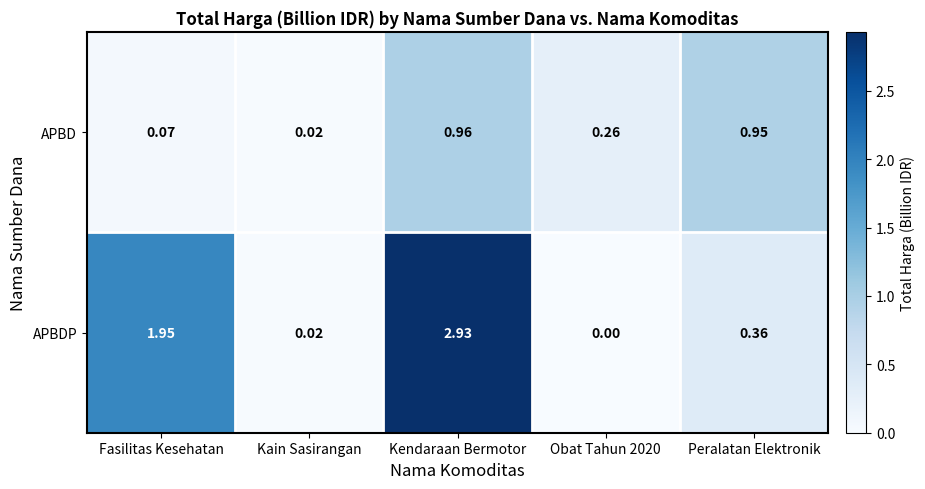

Where is APBD nearest to the value 0?

Kain Sasirangan